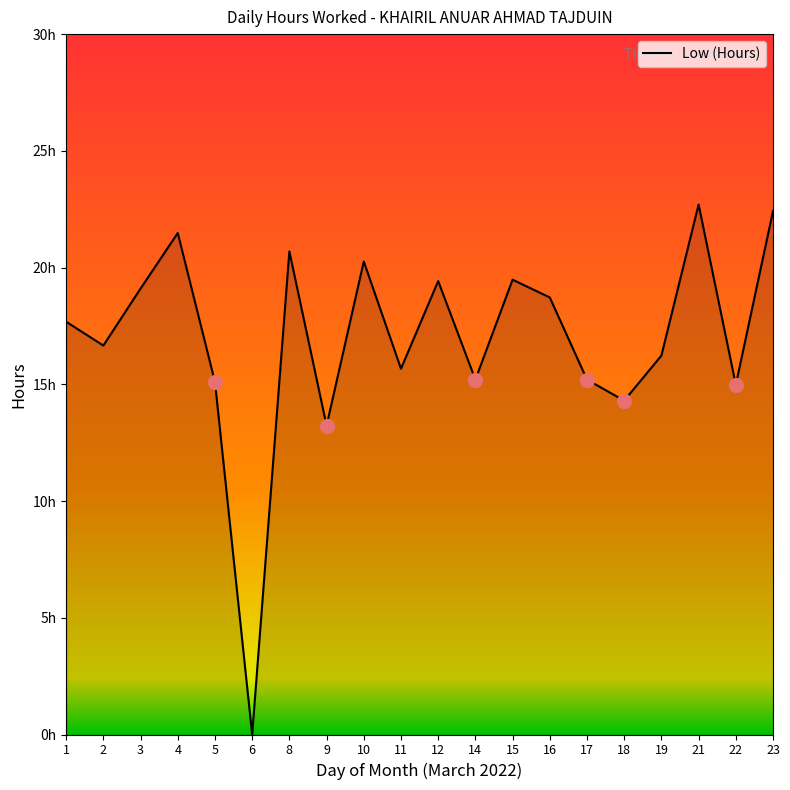

Rank the categories by value from lowest to highest.

6, 9, 18, 22, 5, 14, 17, 11, 19, 2, 1, 16, 3, 12, 15, 10, 8, 4, 23, 21